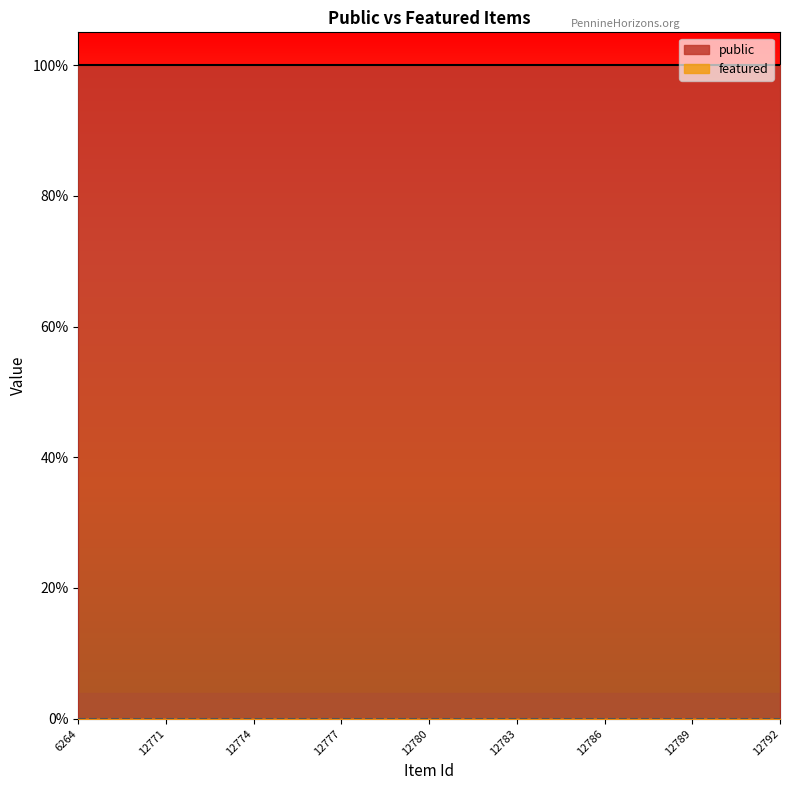

Where is featured nearest to the value 0?

6264